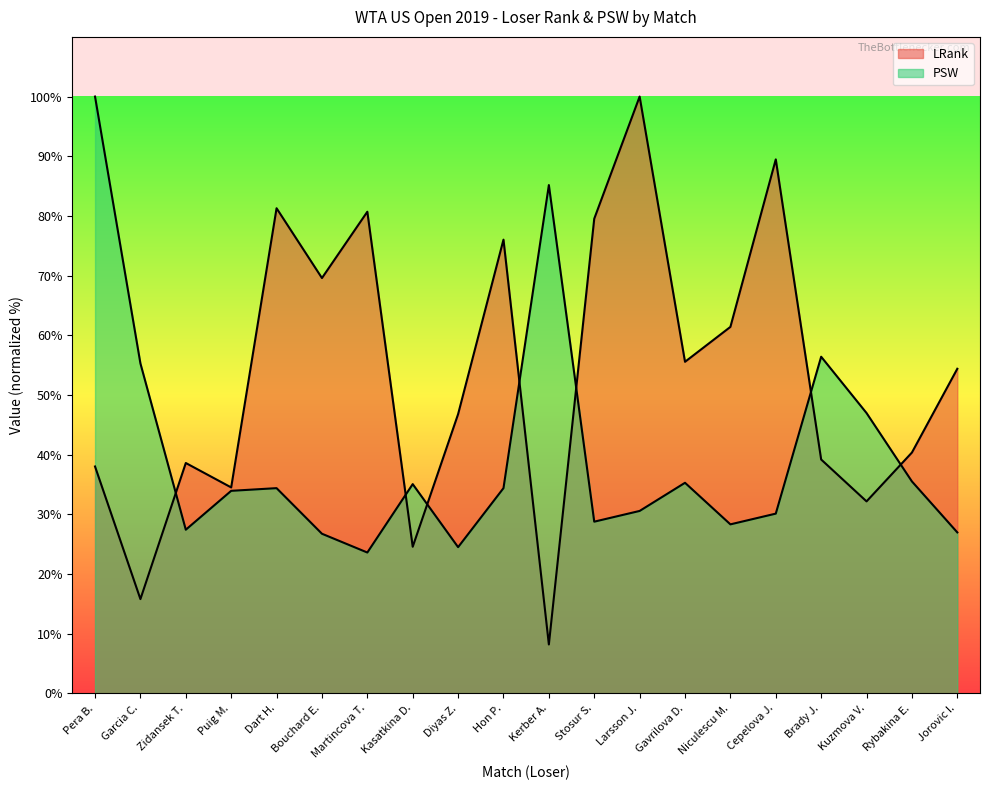

What is the difference between the LRank values at Gavrilova D. and Kerber A.?

47.4